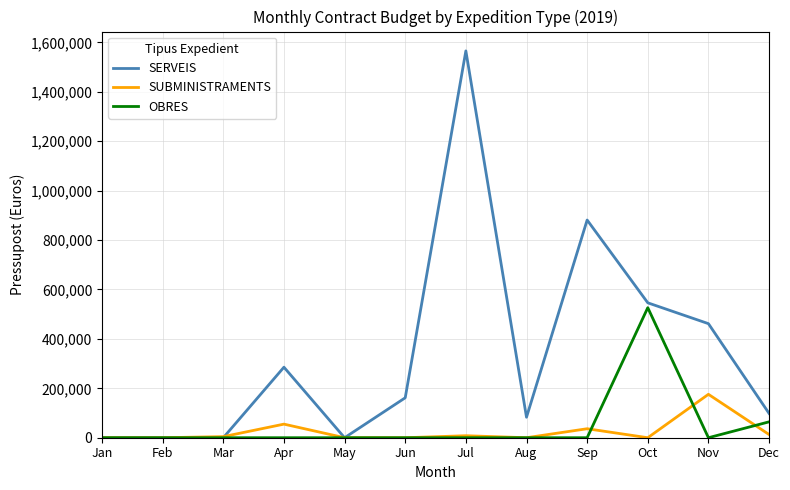

List the series in order of their peak value, highest first.

SERVEIS, OBRES, SUBMINISTRAMENTS